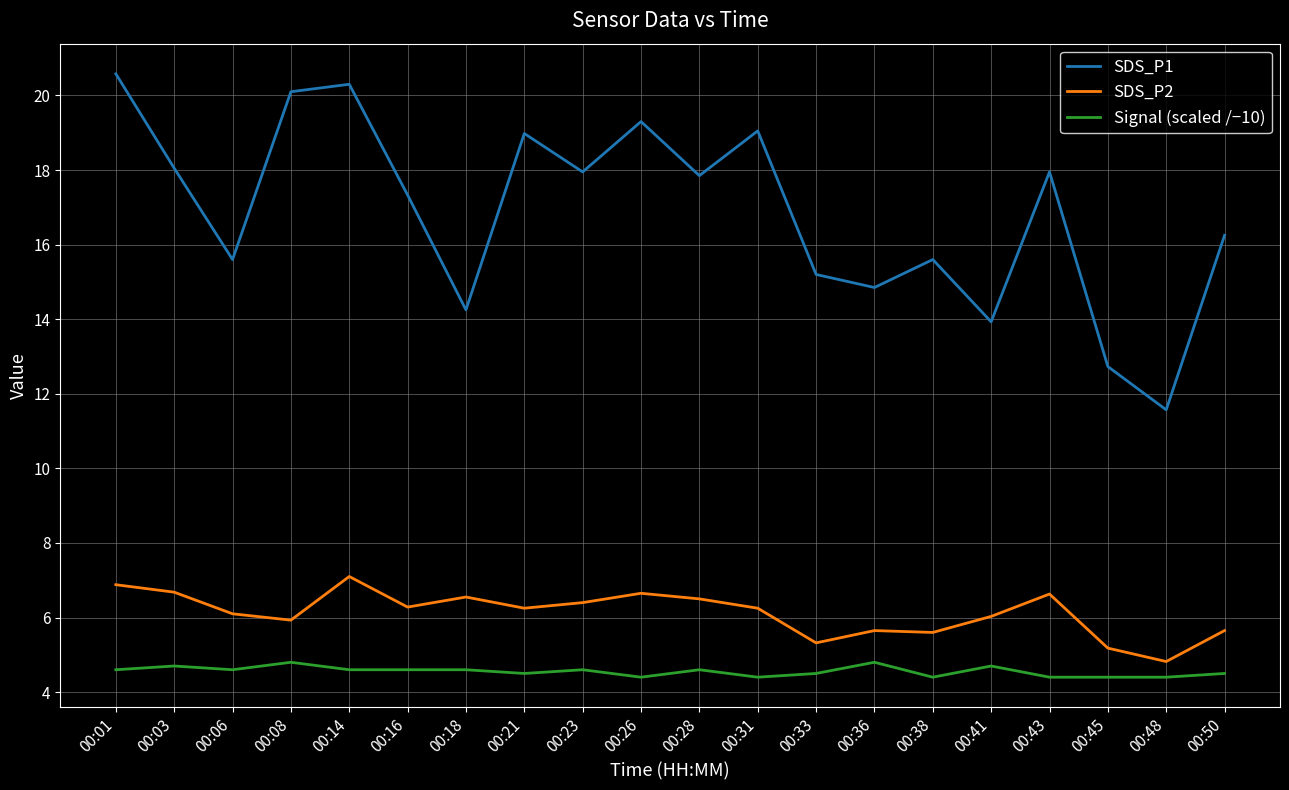

True or false: Signal (scaled /−10) and SDS_P2 cross at least once.

False